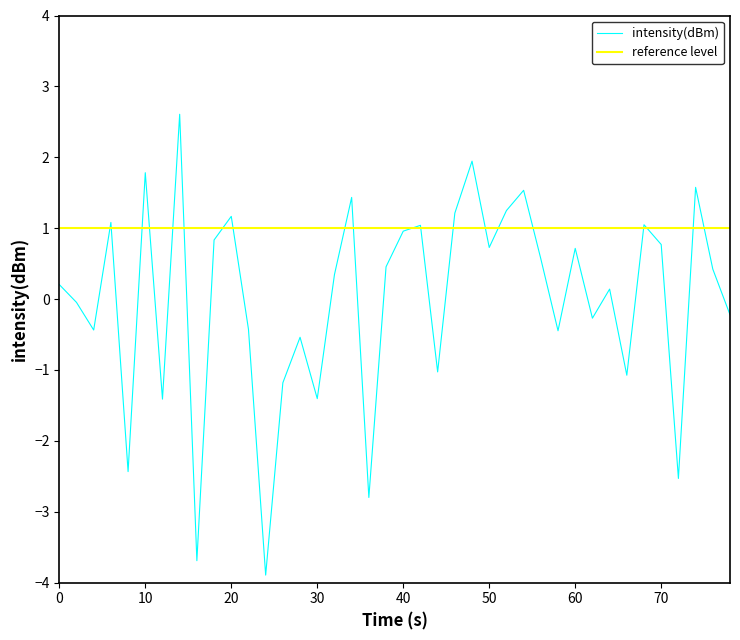

What is the sum of the values at 31 and 35?

0.5